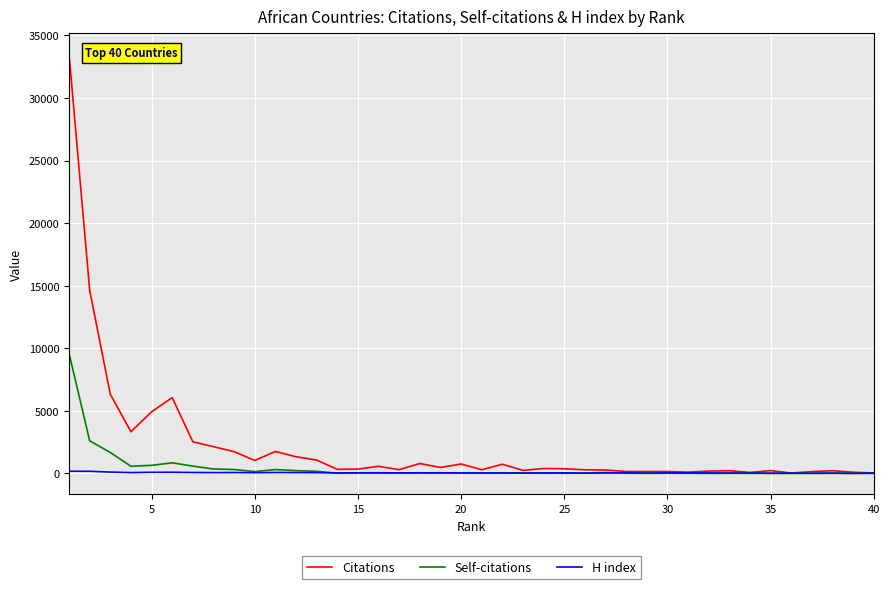

Which series has the widest spread of values?

Citations